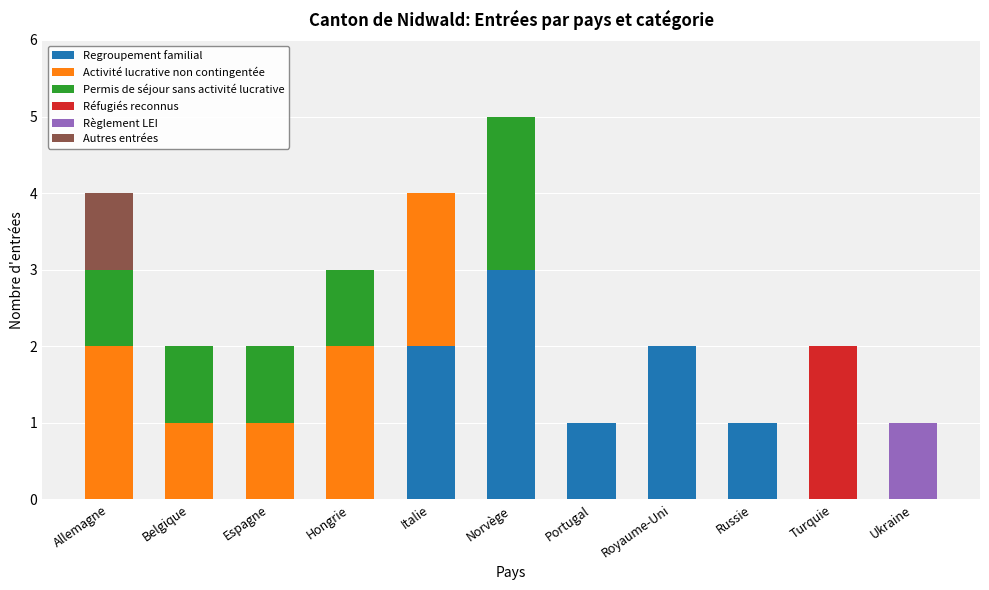

What is the sum of the Regroupement familial values at Italie and Portugal?

3